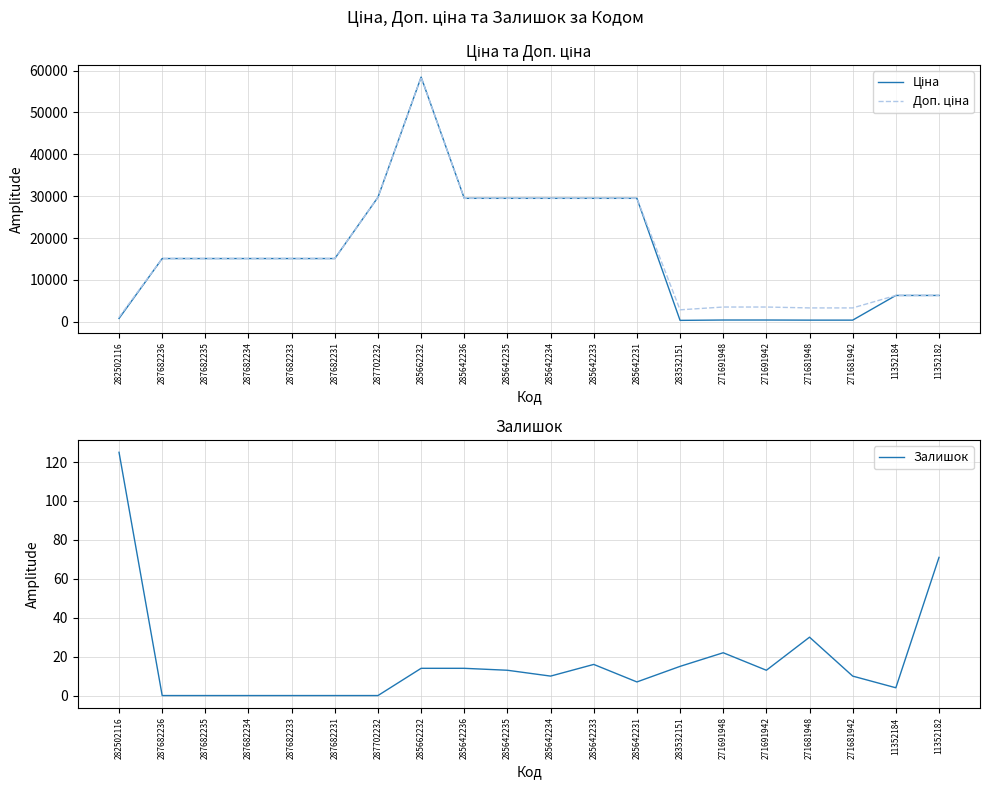

What is the difference between the maximum and second lowest values in the Залишок series?

125